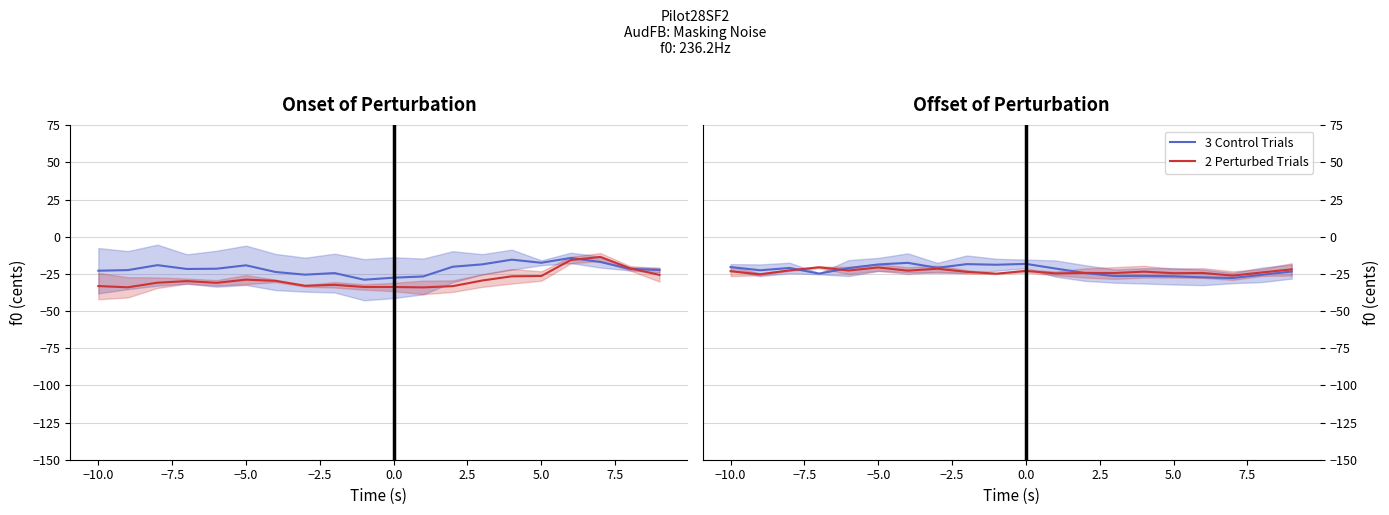

Where do 2 Perturbed Trials and 3 Control Trials first cross each other?

−7.5 and −5.0